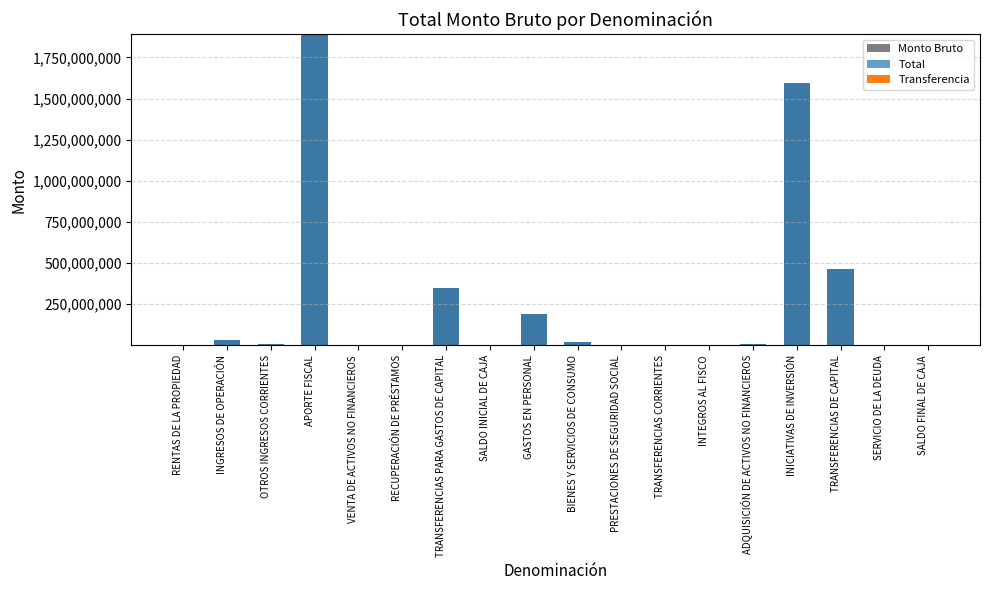

Is the value of Total at VENTA DE ACTIVOS NO FINANCIEROS greater than the value of Monto Bruto at SALDO INICIAL DE CAJA?

Yes